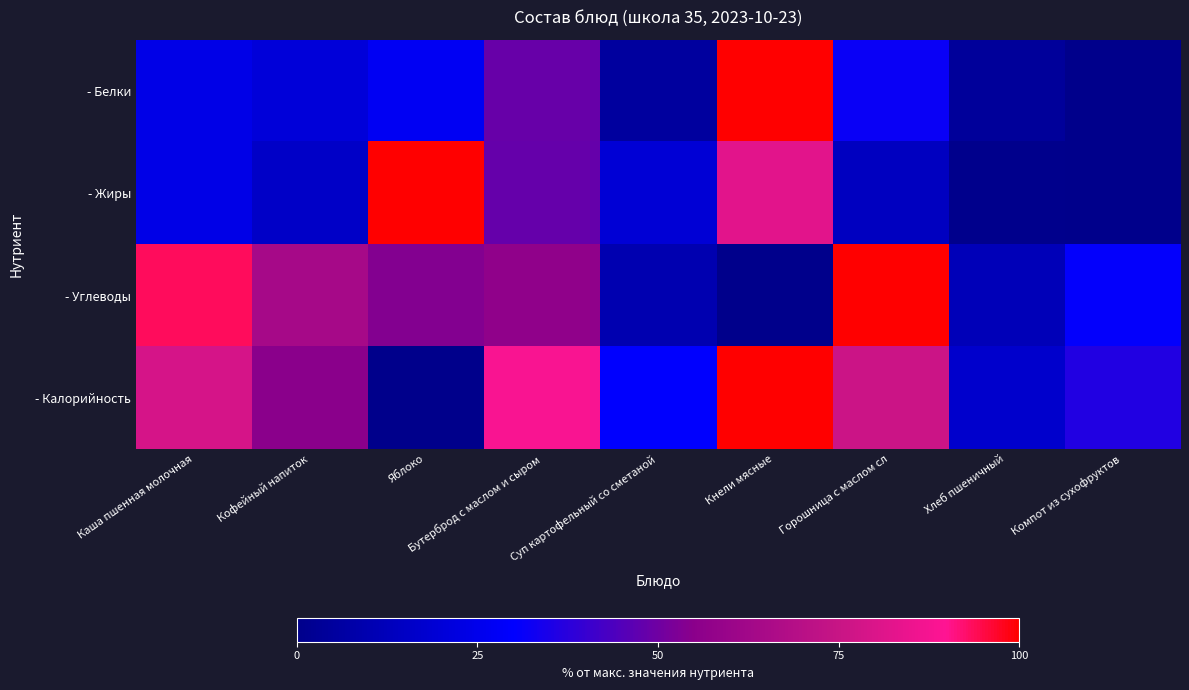

Which series changed the most between Каша пшенная молочная and Кофейный напиток?

- Углеводы